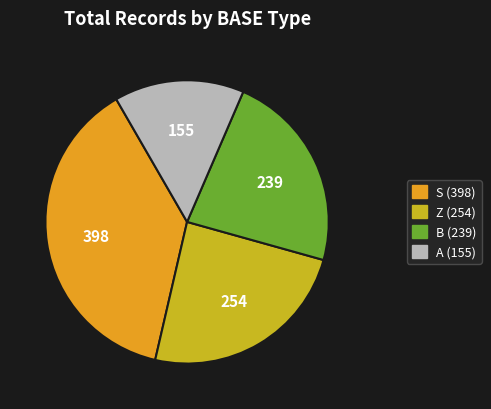

Is it true that A (155) is 15% of the pie?

True